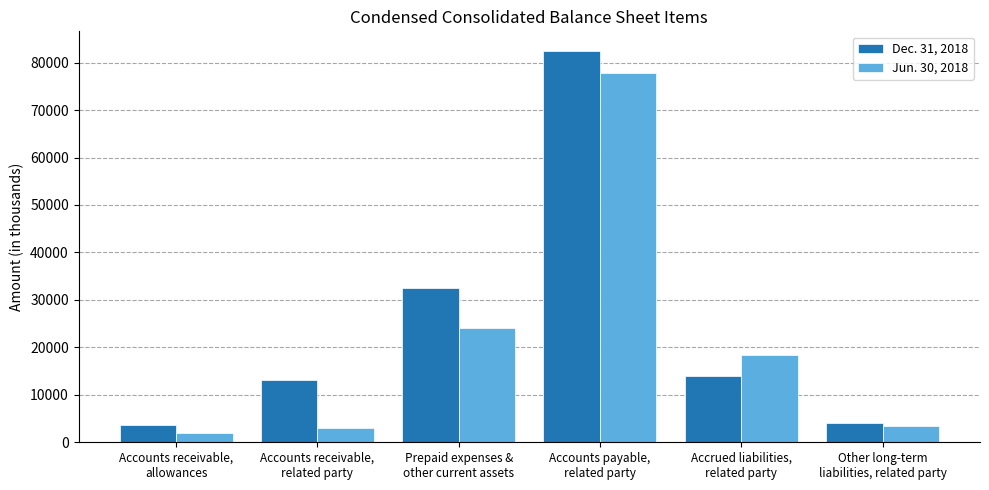

List the series in order of their peak value, lowest first.

Jun. 30, 2018, Dec. 31, 2018